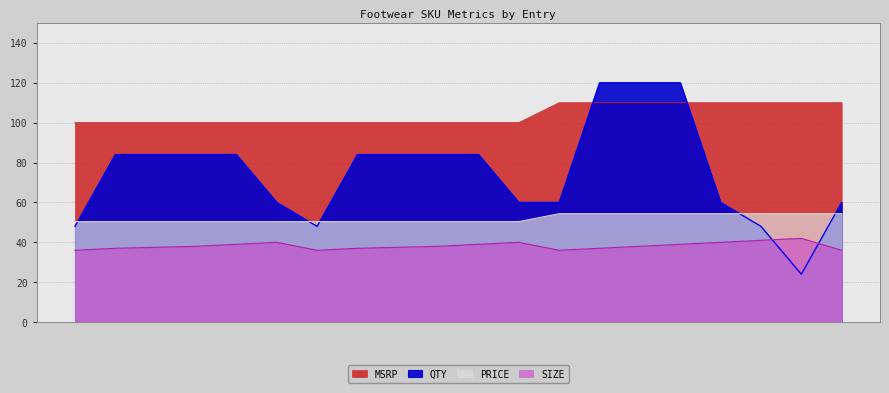

What is the total value across all series at FR9-137_36?

260.4